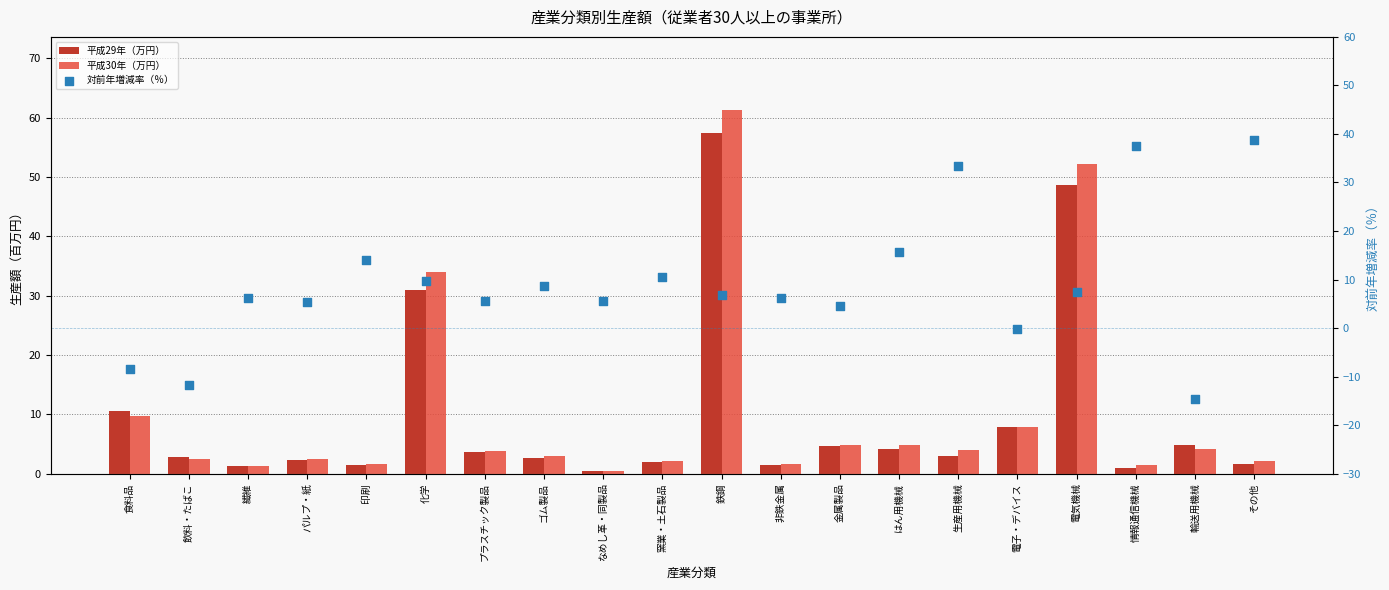

Which series has the largest Y range (max minus min)?

平成30年（万円）